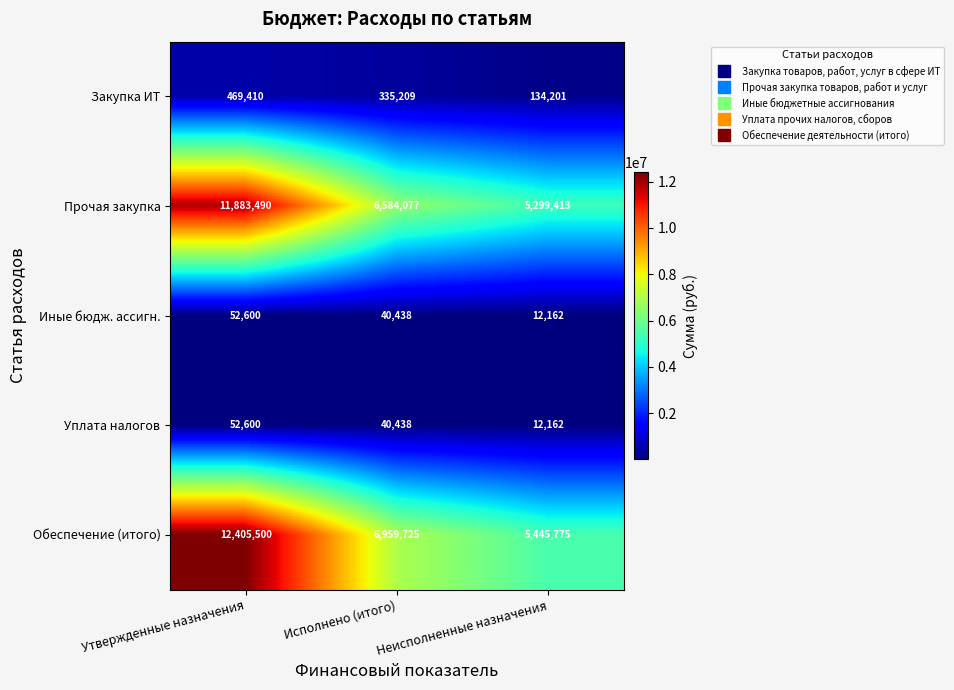

Which series has the widest spread of values?

Обеспечение (итого)